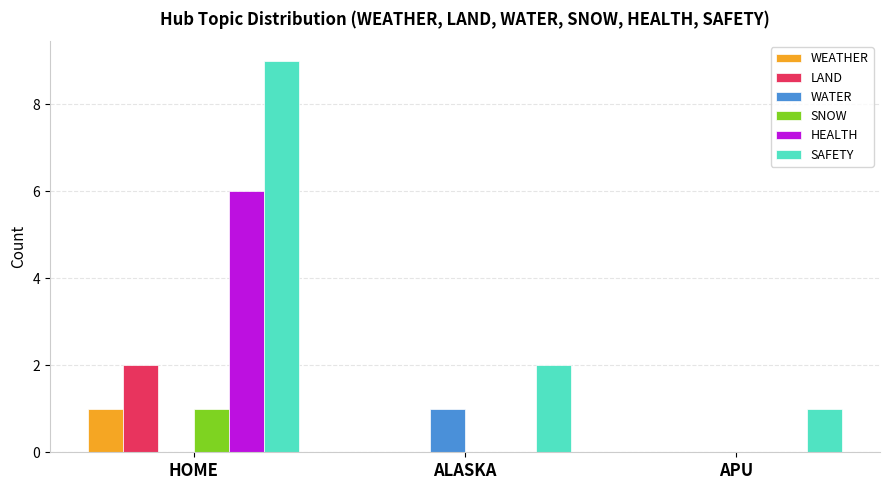

The value of WEATHER at ALASKA is 0. True or false?

True